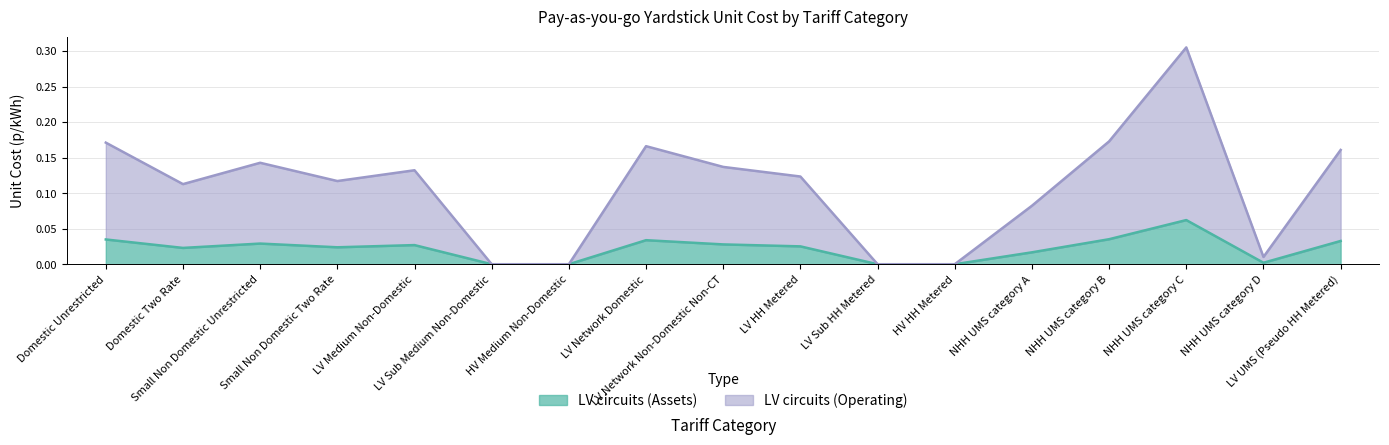

What is the label of the 5th point from the right?

NHH UMS category A